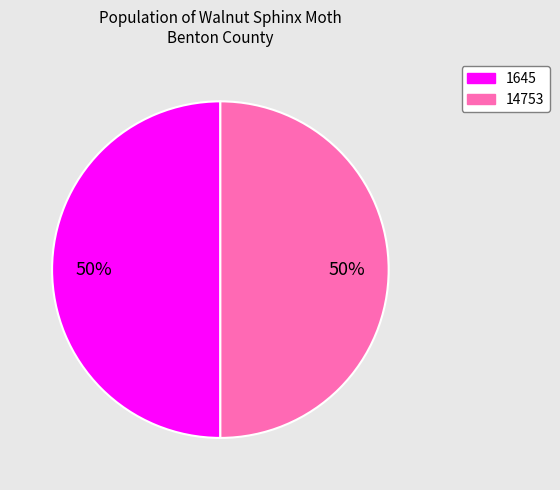

What is the ratio of the value at 14753 to the value at 1645?

1.0